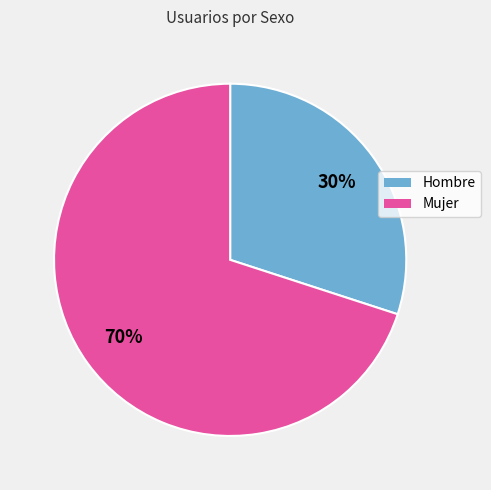

The Hombre slice represents 36% of the pie. True or false?

False